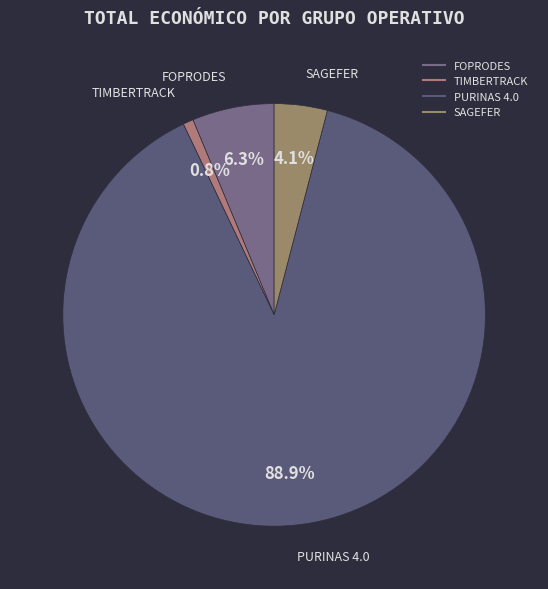

Is SAGEFER the majority of the pie?

No